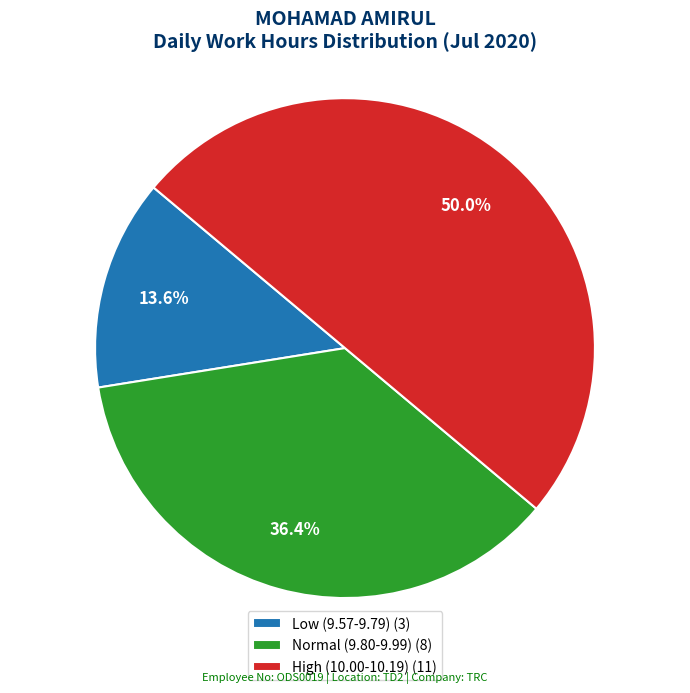

What percentage is NOT represented by Low (9.57-9.79) (3)?

86.4%